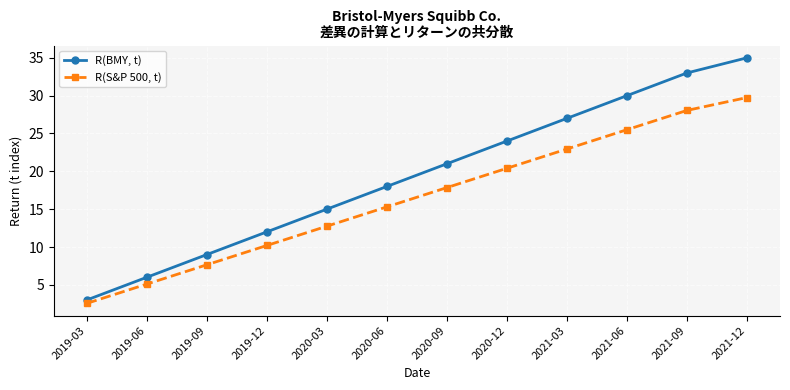

At which category does the chart reach its peak across all series?

2021-12